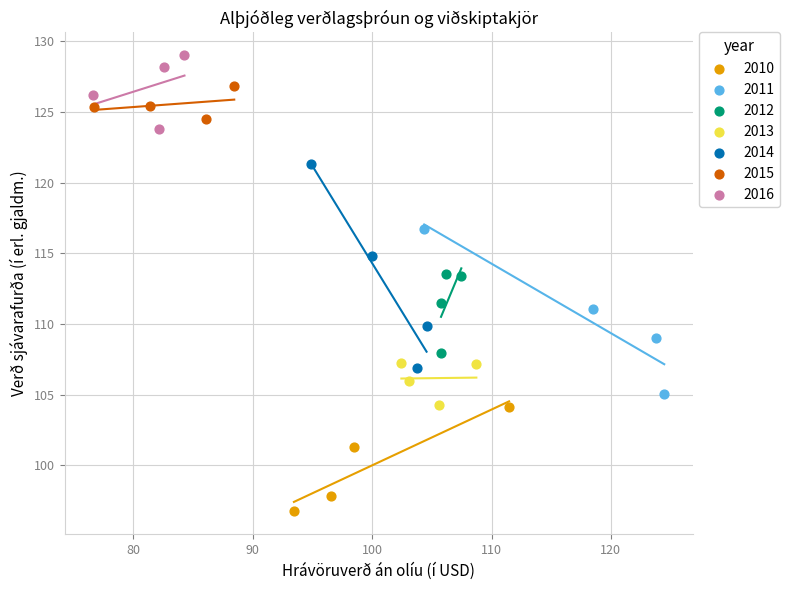

Which series has the widest spread of Y values?

2014